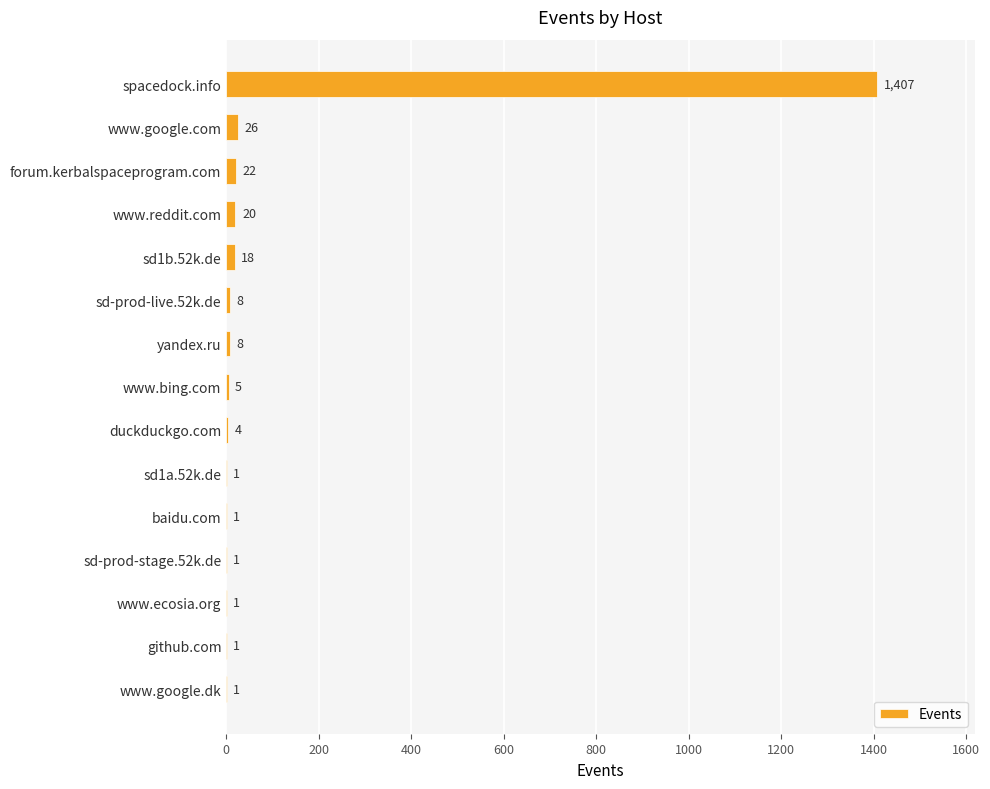

Count the number of categories in the chart.

15